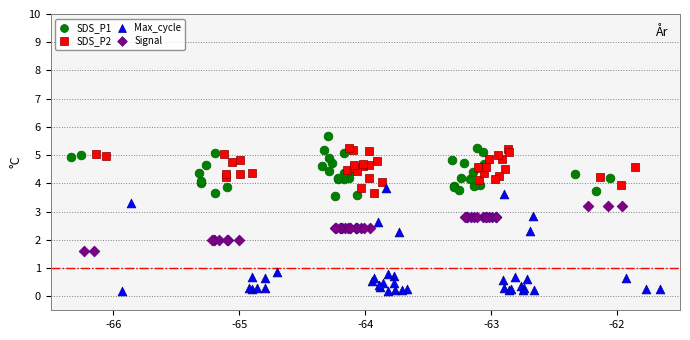

Which series contains the lowest Y value?

Max_cycle